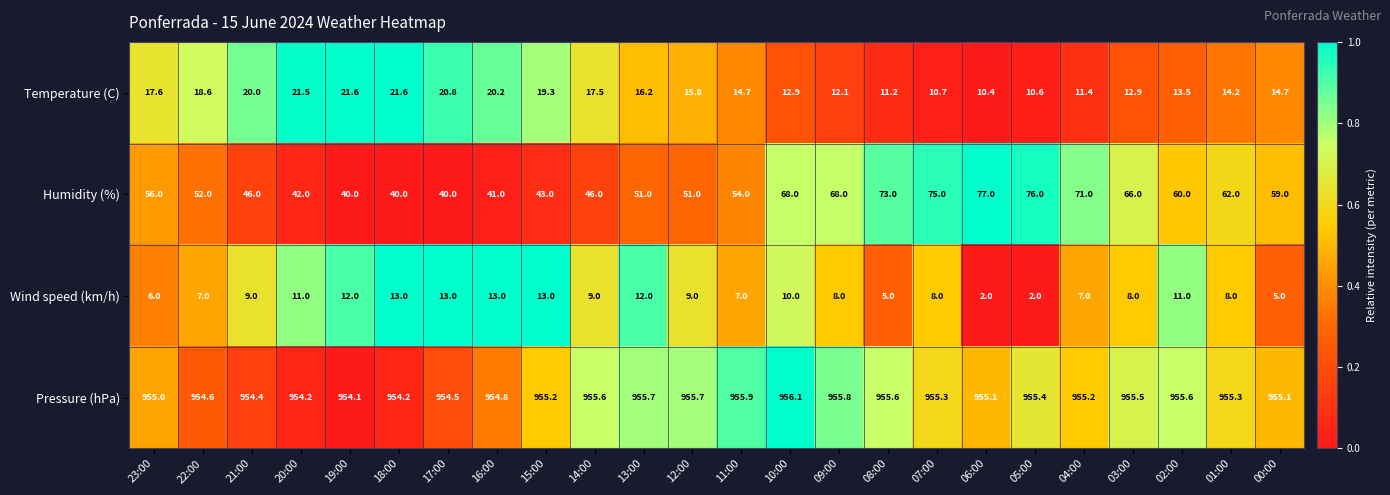

Rank the series by their maximum value, from lowest to highest.

Wind speed (km/h), Temperature (C), Humidity (%), Pressure (hPa)